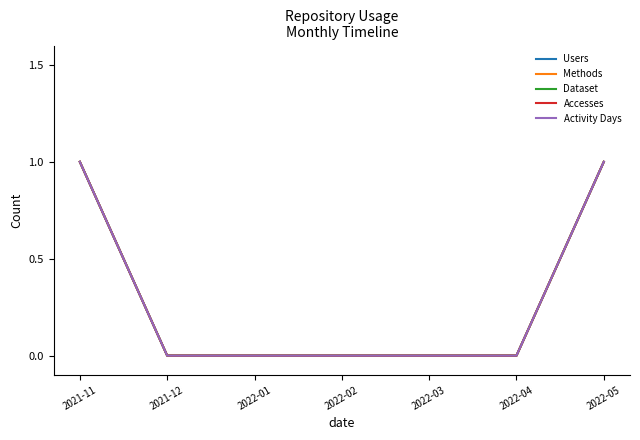

Is this an area chart (filled region under the line)?

No